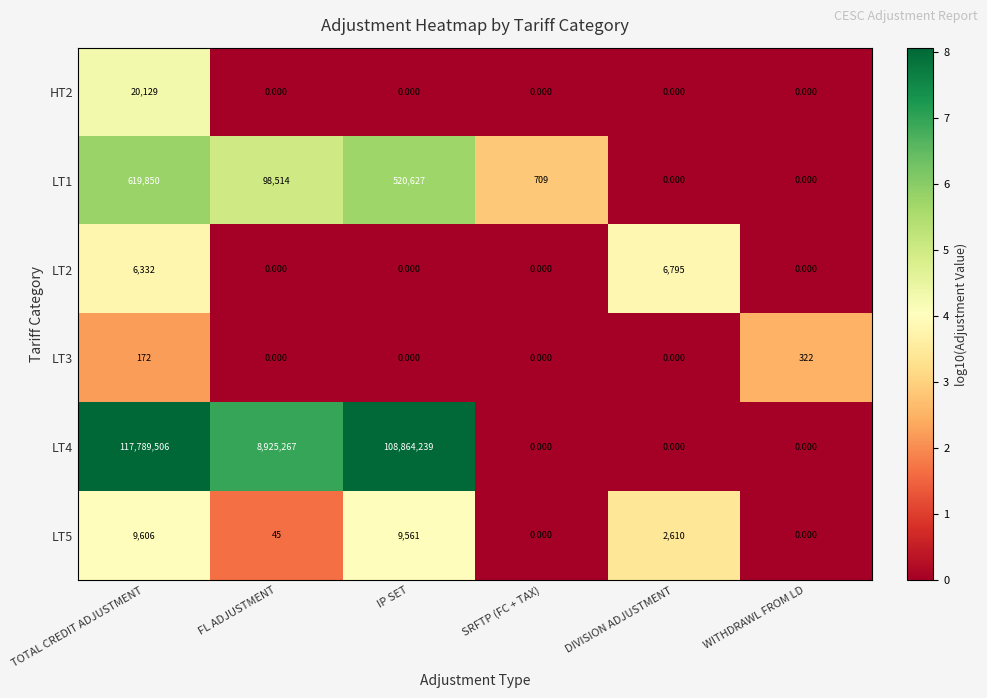

At which category is the sum across all series the highest?

TOTAL CREDIT ADJUSTMENT